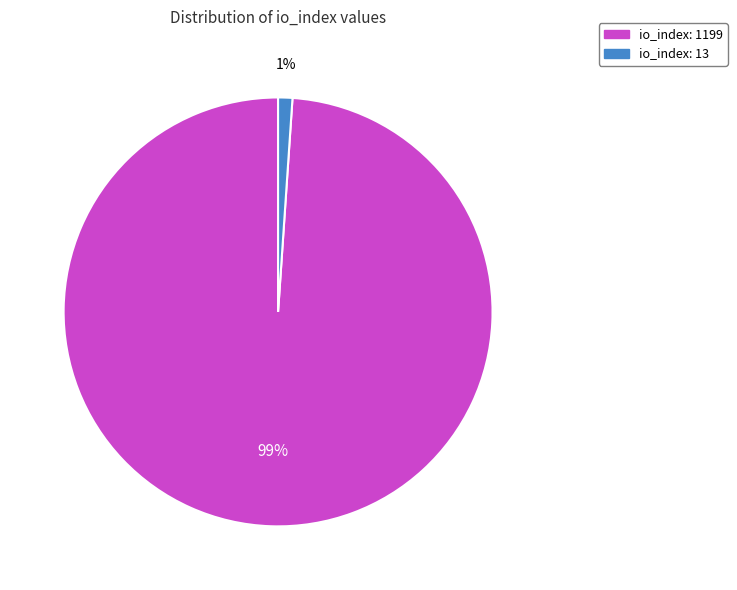

Between io_index: 13 and io_index: 1199, which is larger?

io_index: 1199